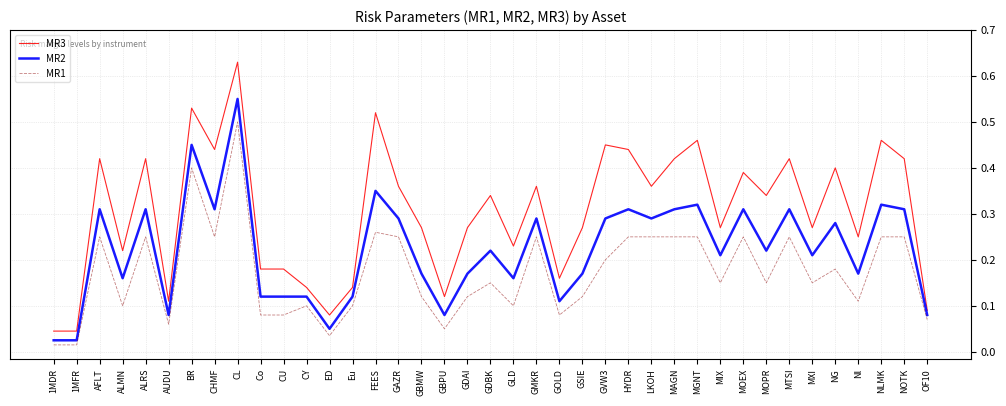

At which category is the sum across all series the highest?

CL